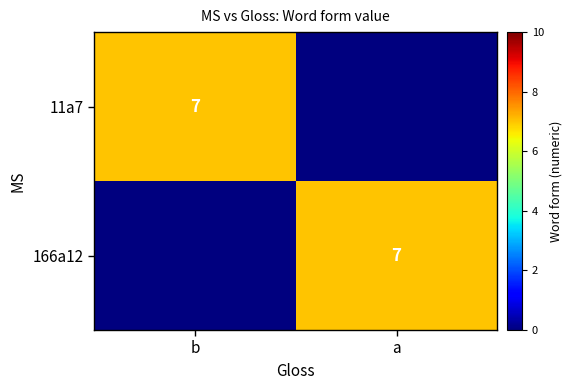

True or false: 166a12 has a value of 7 at a.

True